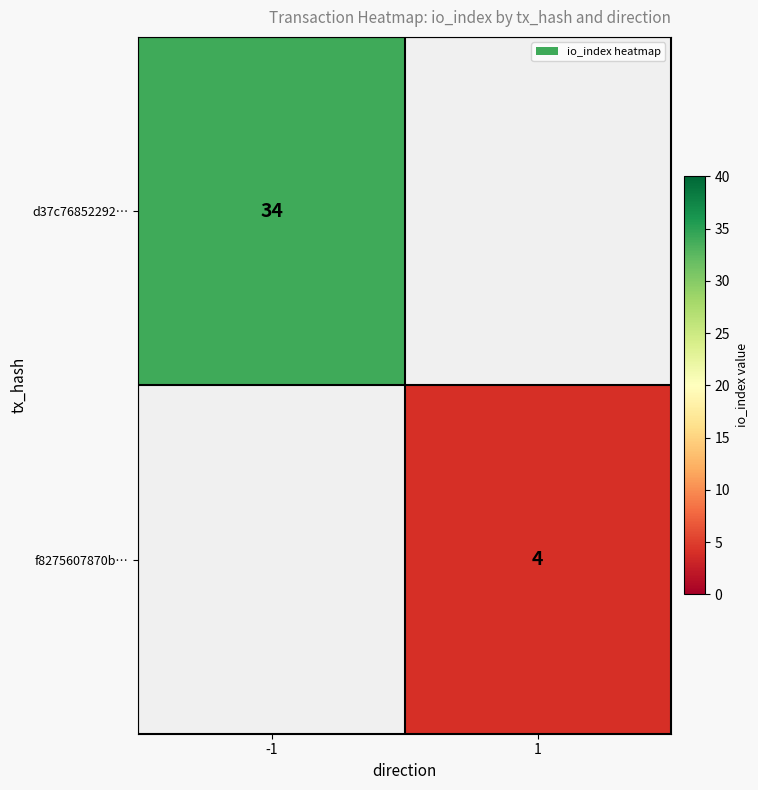

Is the value of d37c76852292… at -1 greater than the value of f8275607870b… at 1?

Yes